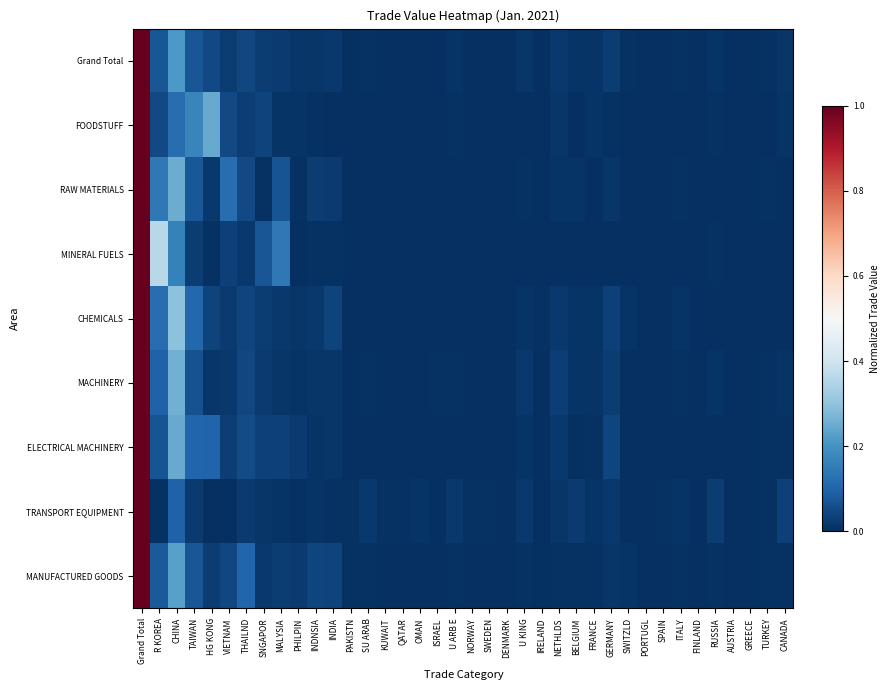

Count the number of data series in this chart.

9